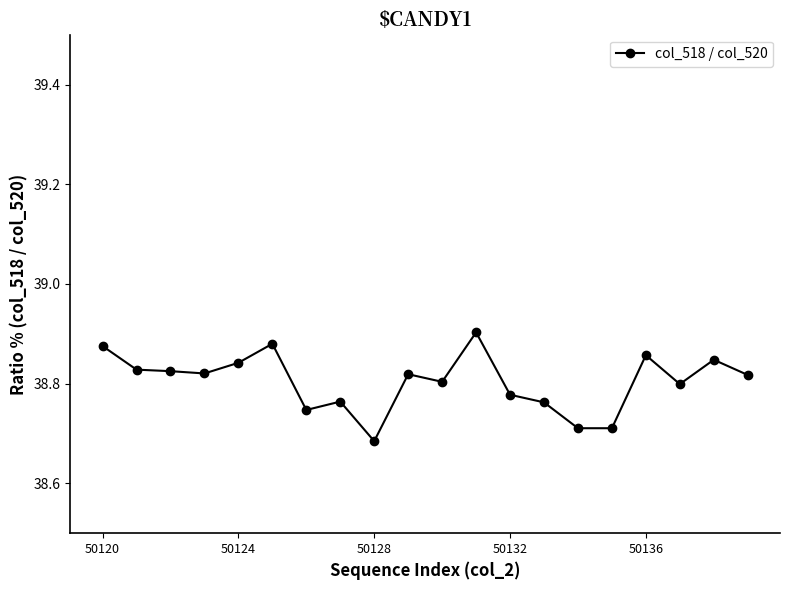

How many values are between 38 and 39?

20